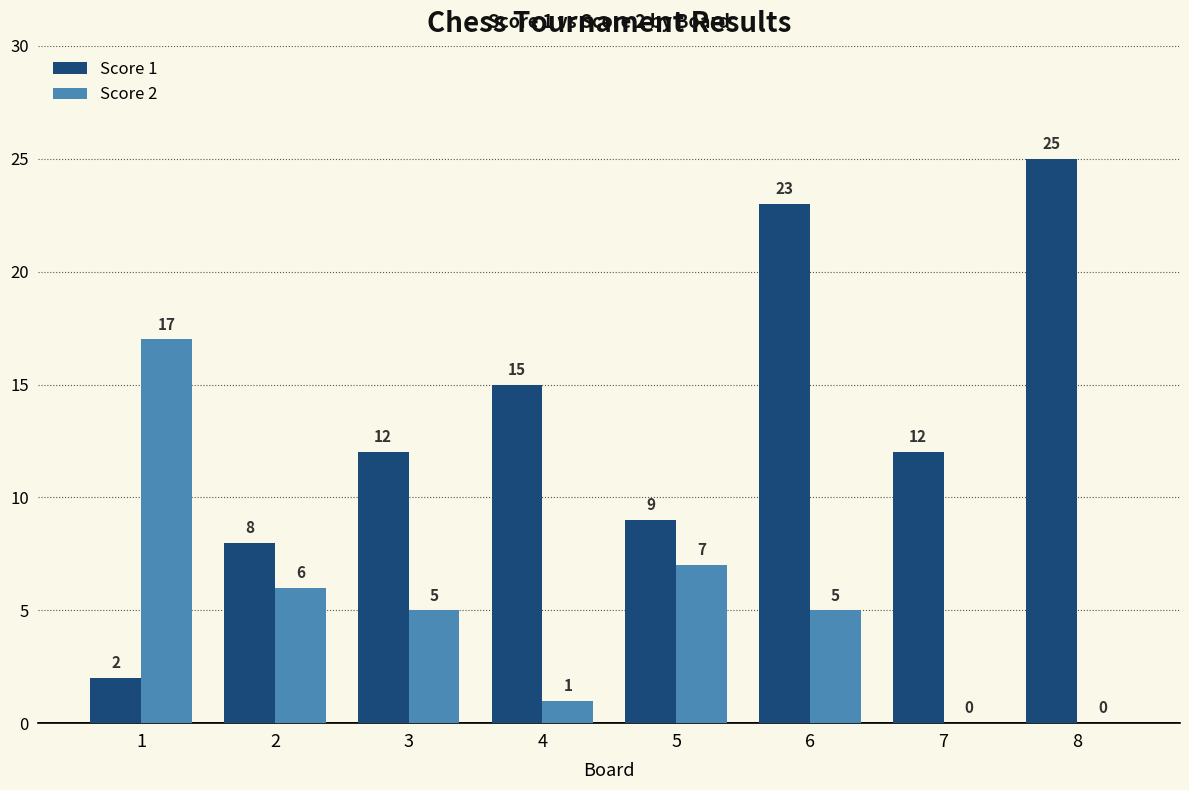

Is it true that Score 1 equals 3 at 1?

False